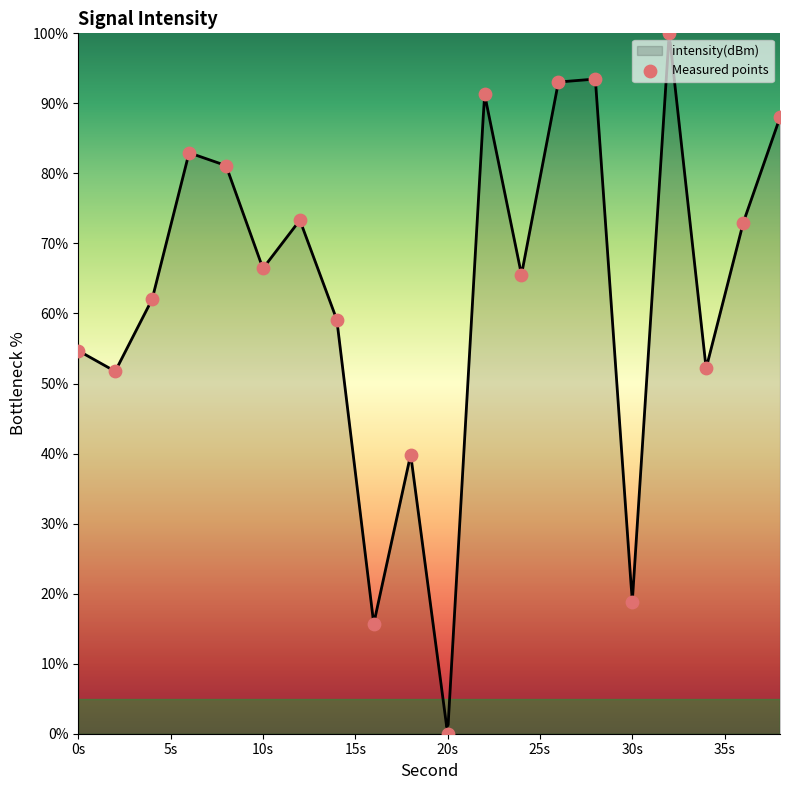

What is the change in value from 2 to 38?

+36.3